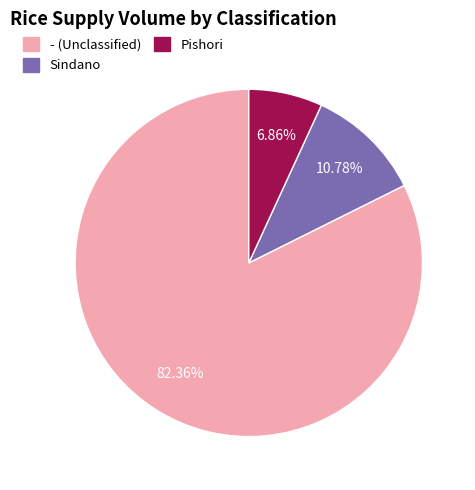

Is there a majority slice in this chart?

Yes